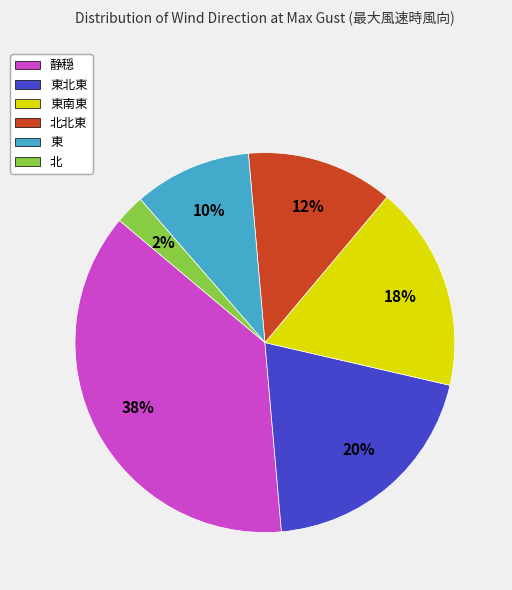

To the nearest percent, what is the difference between the 東北東 and 東南東 slice percentages?

2%